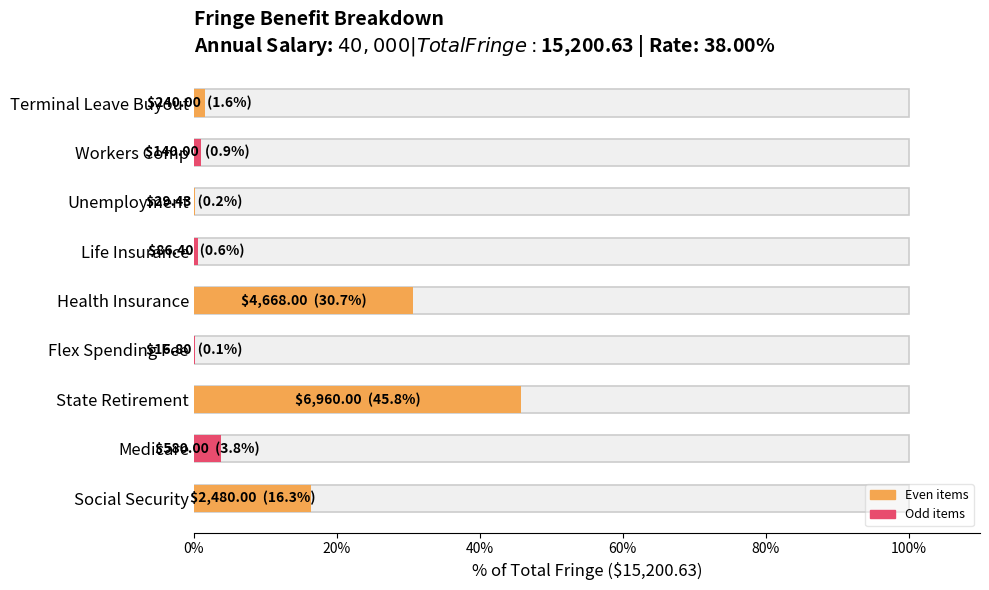

What position from the right is Social Security?

9